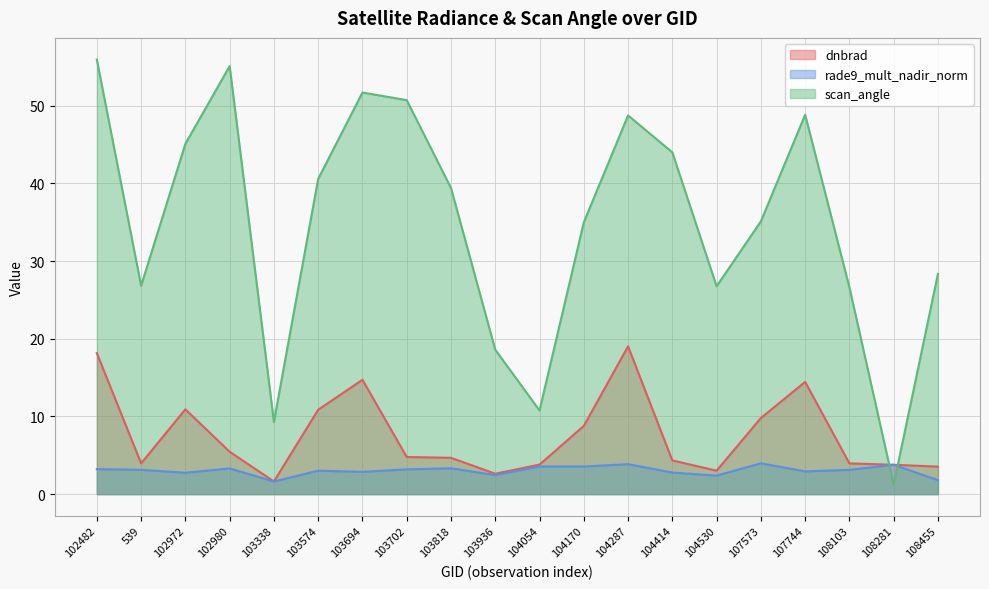

What position from the left is 539?

2